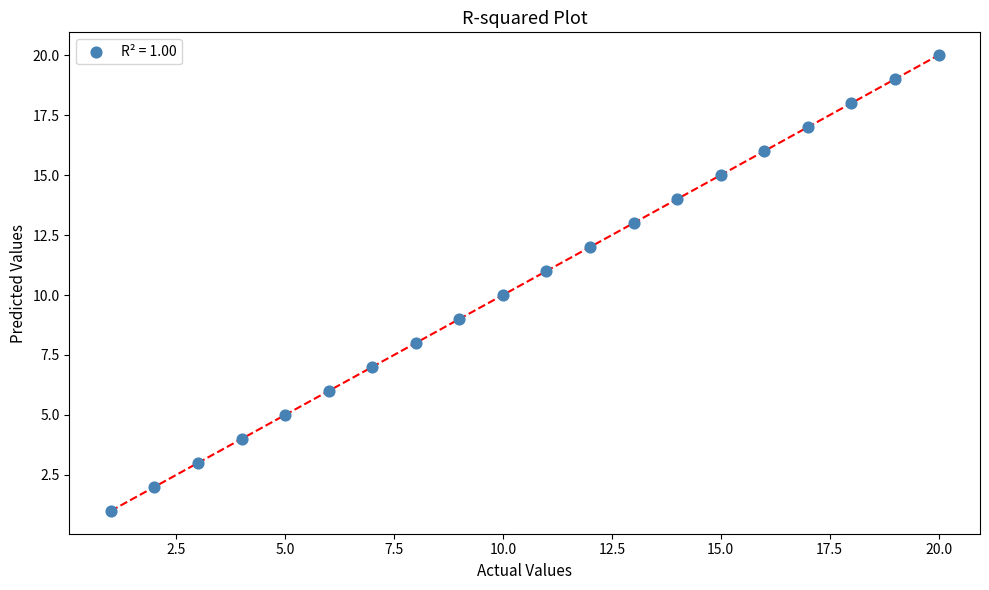

What is the range of X values (max minus min)?

19